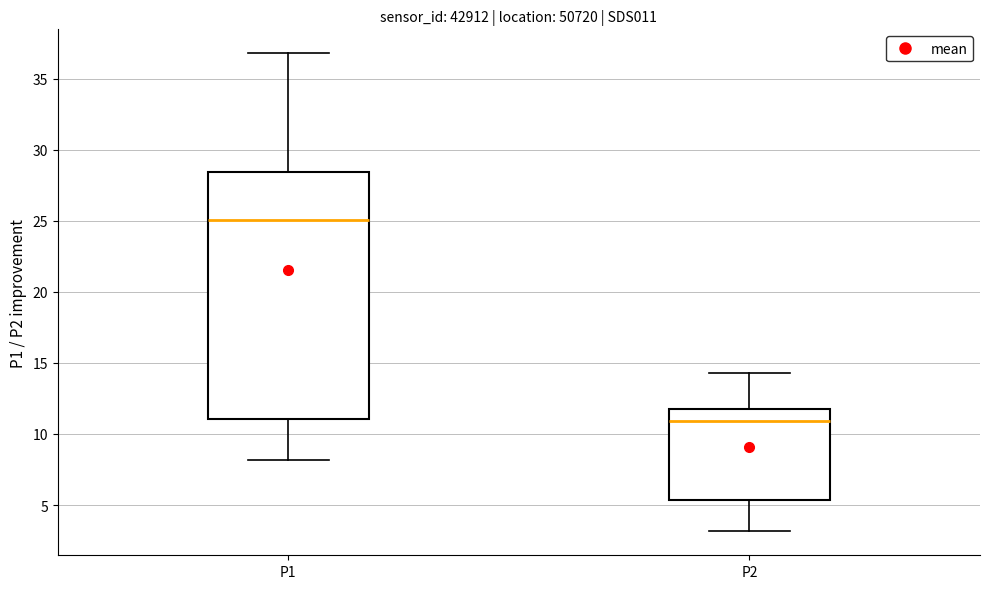

Which box's median line is the lowest?

P2